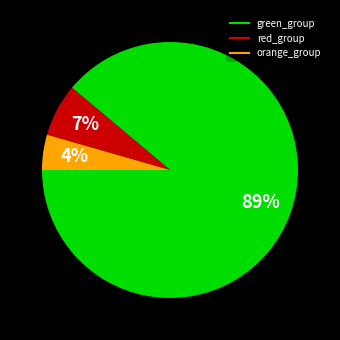

To the nearest percent, what is the average slice percentage?

33%